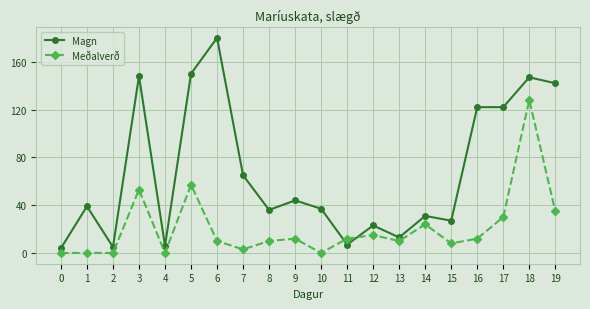

At which category does Magn reach its first local valley?

2